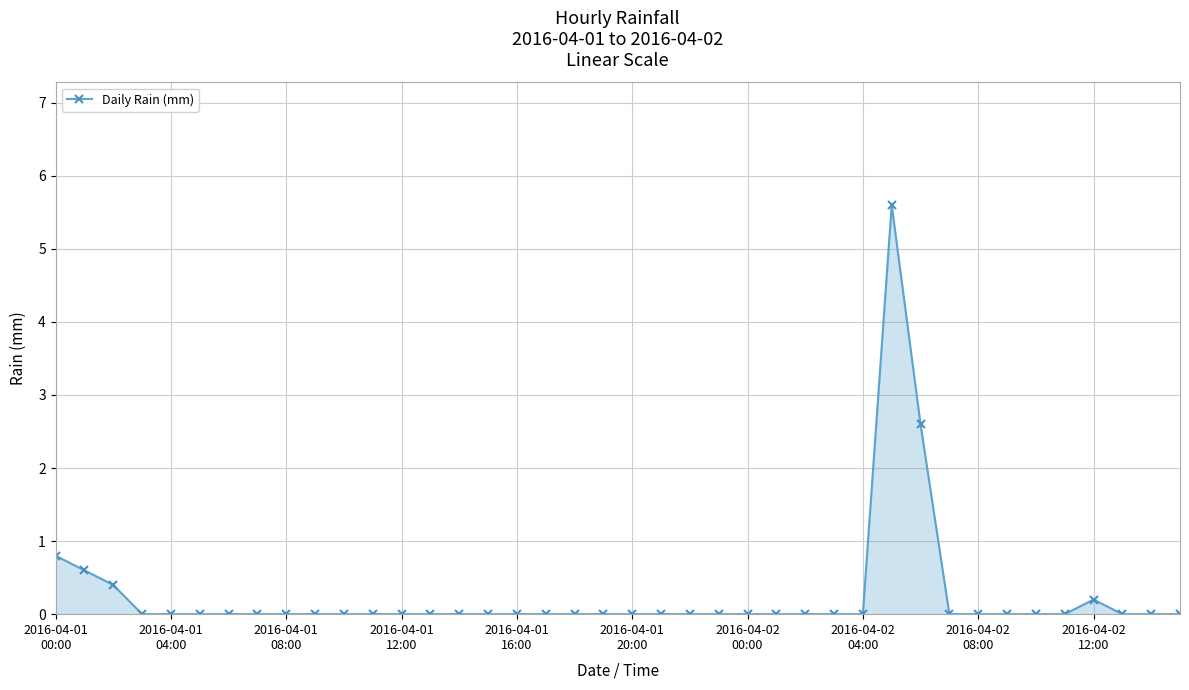

What is the difference between the second highest and second lowest values?

2.6